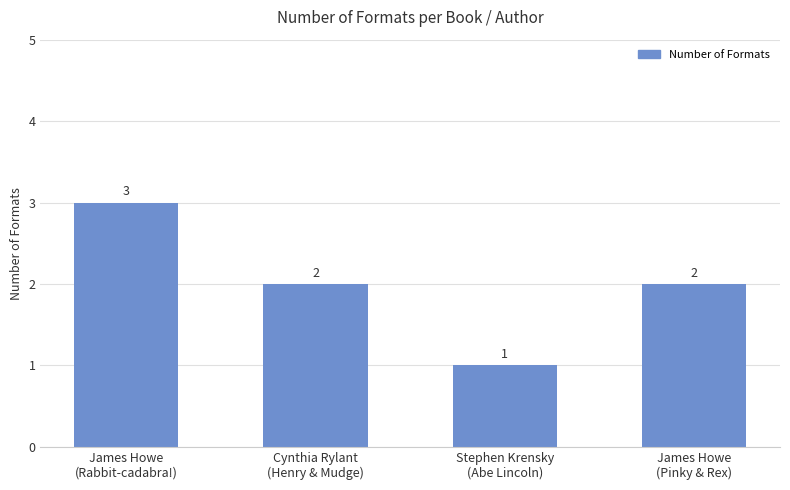

What position from the left is Cynthia Rylant
(Henry & Mudge)?

2